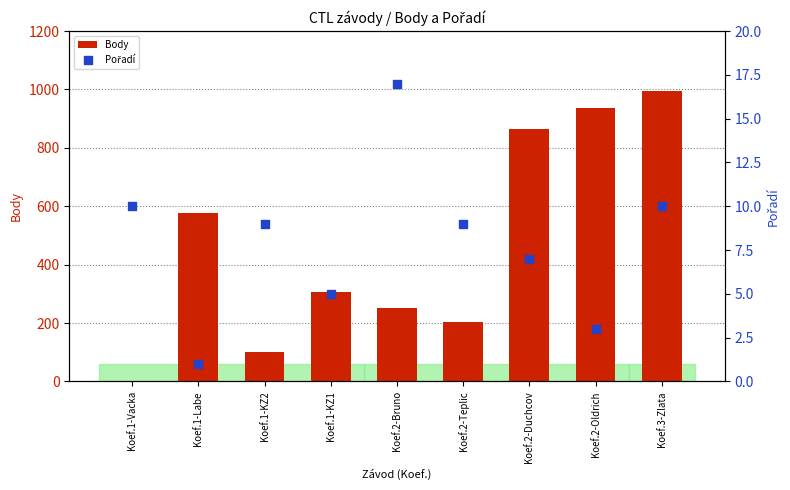

At which category is the sum across all series the highest?

Koef.3-Zlata